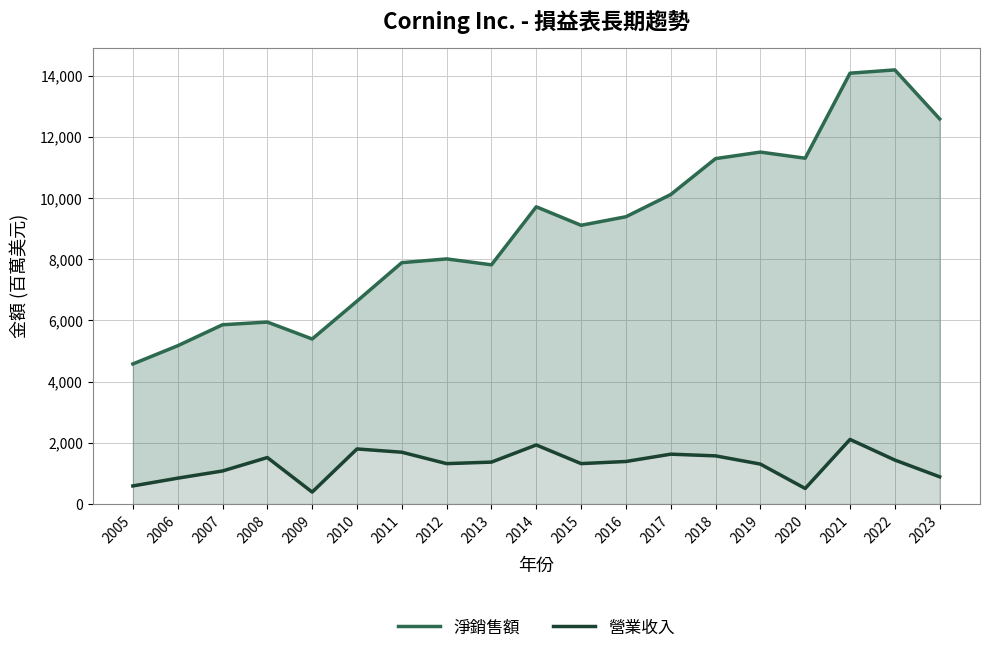

At which label does 營業收入 reach its peak?

2021